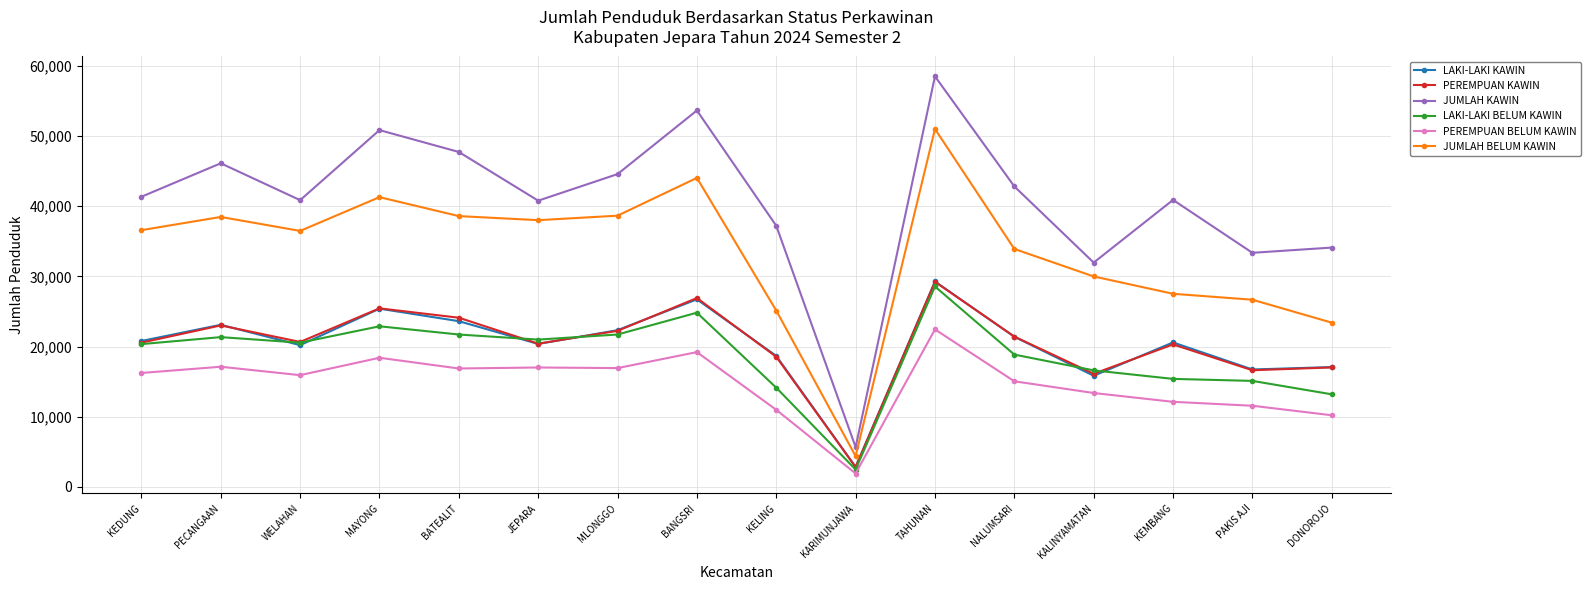

What is the sum of all PEREMPUAN BELUM KAWIN values?

235407